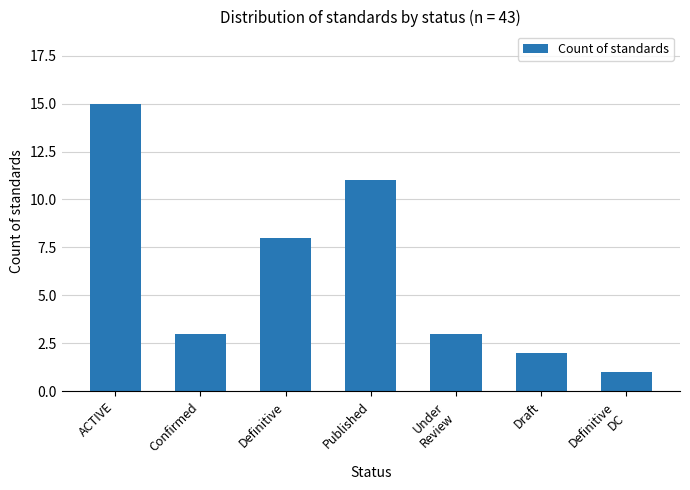

At which label does the data first exceed 3?

ACTIVE